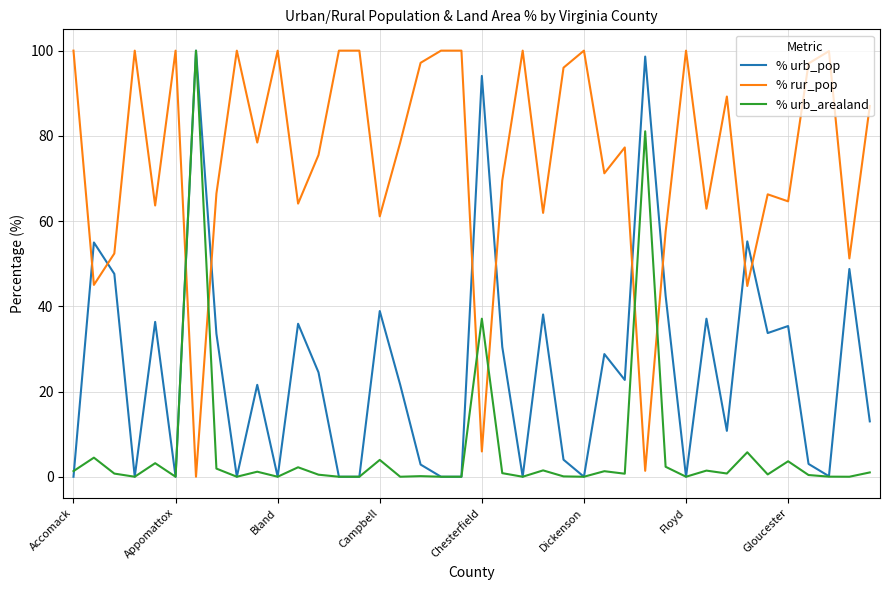

List the series in order of their overall mean, lowest first.

% urb_arealand, % urb_pop, % rur_pop